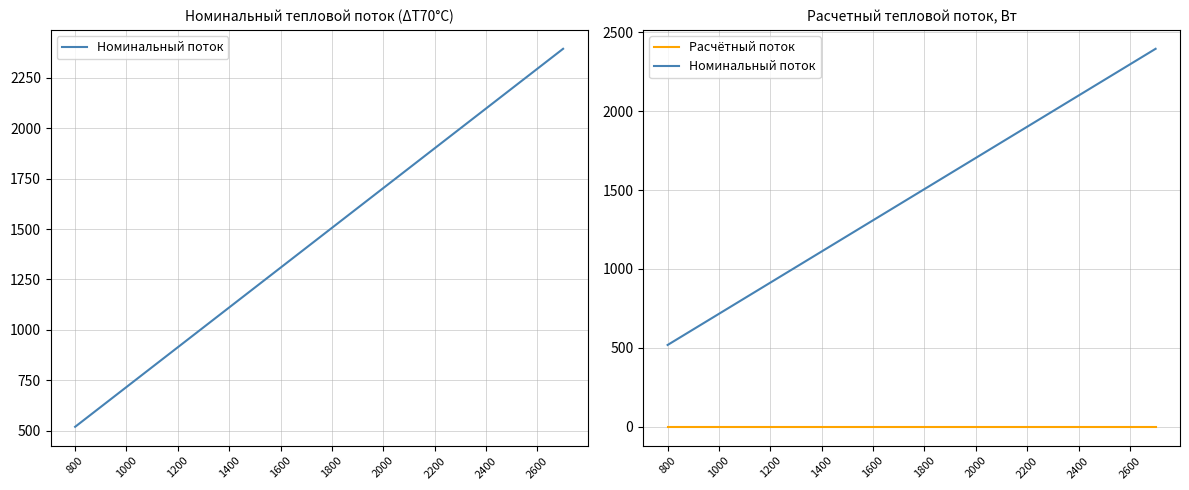

Which category has the lowest value across all series?

800